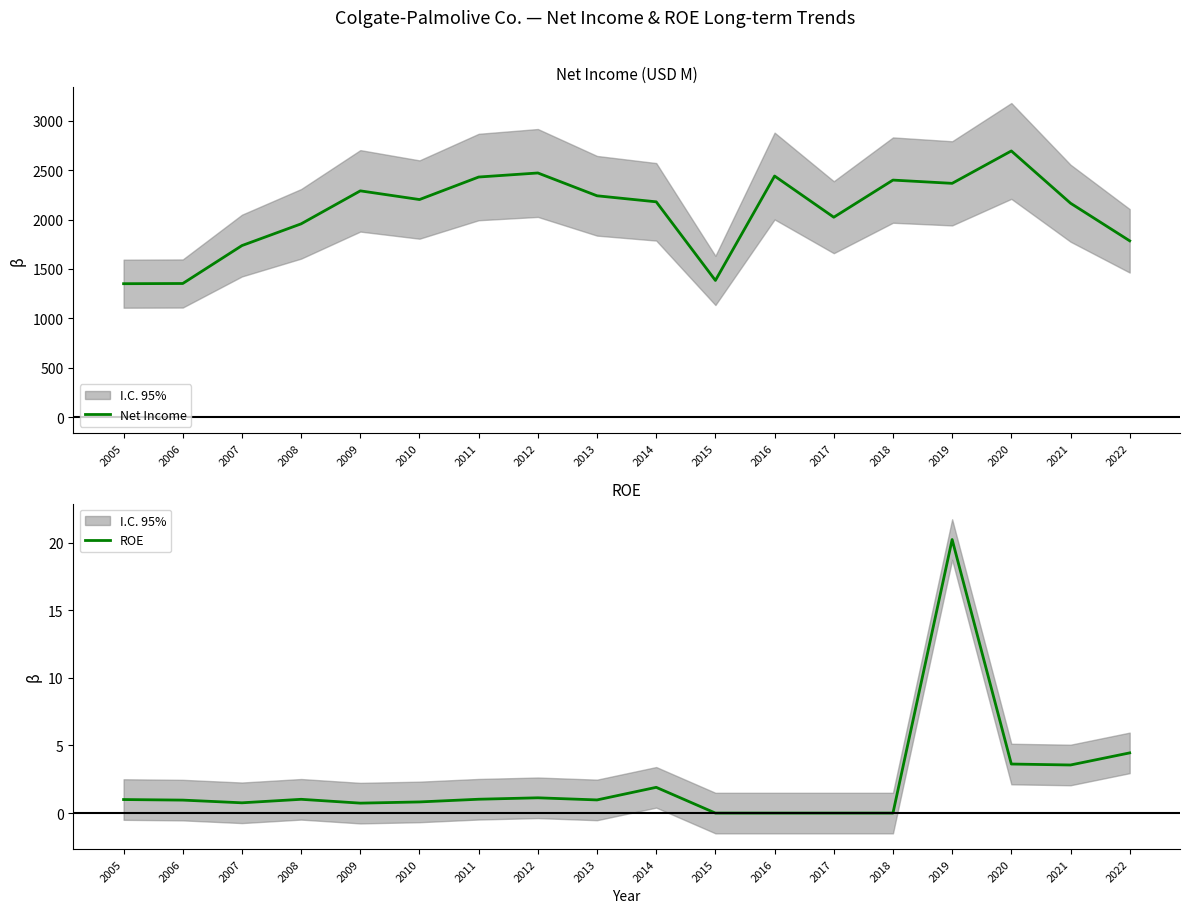

Is it true that ROE equals 0.0 at 2015?

True